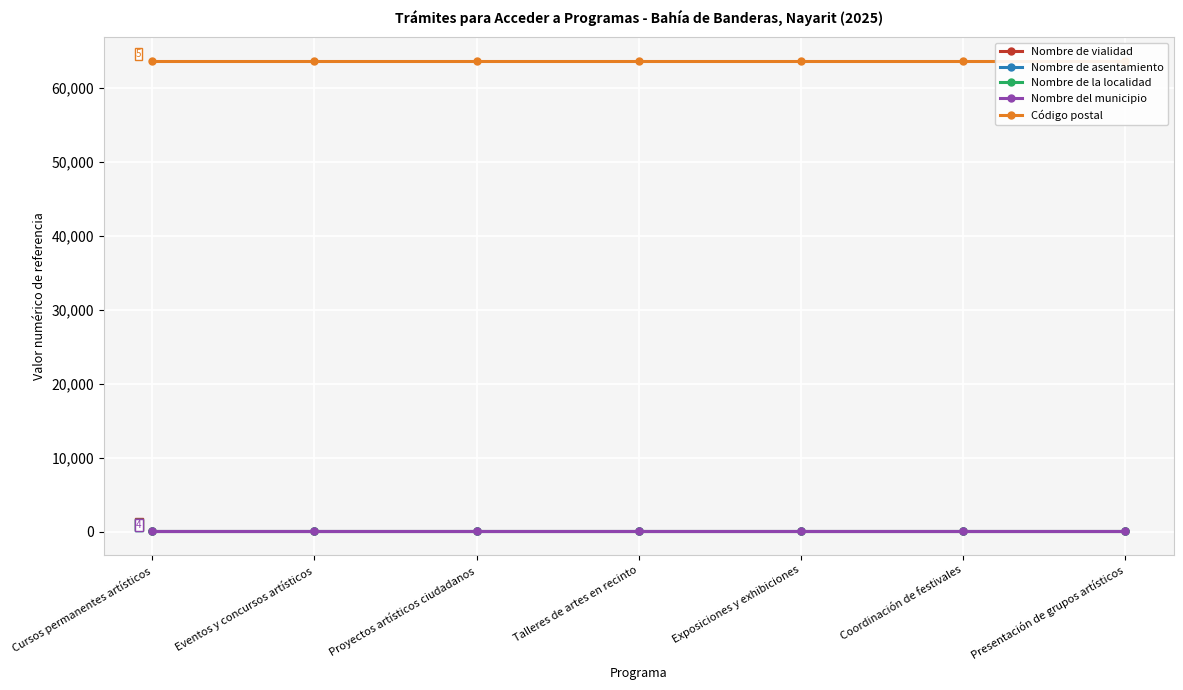

Is it true that Nombre de la localidad equals 33 at Presentación de grupos artísticos?

False